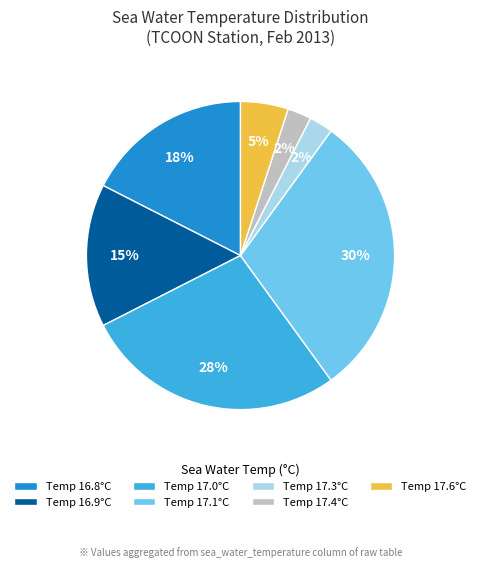

To the nearest percent, what is the difference between the Temp 17.6°C and Temp 16.9°C slice percentages?

10%